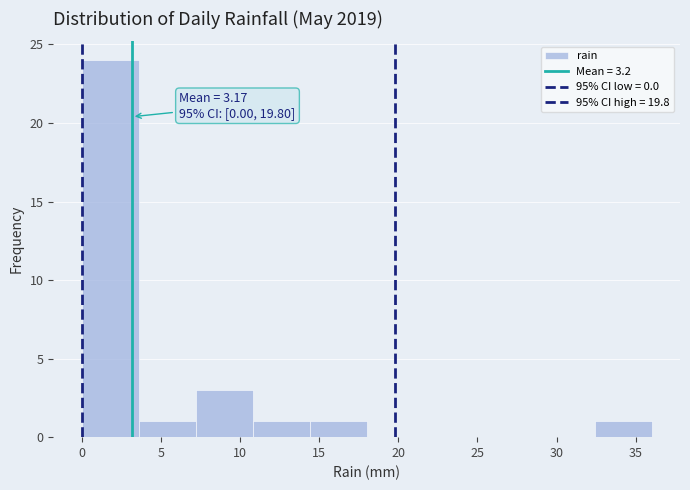

Which range on the x-axis has the tallest bar?

0.0 to 3.6